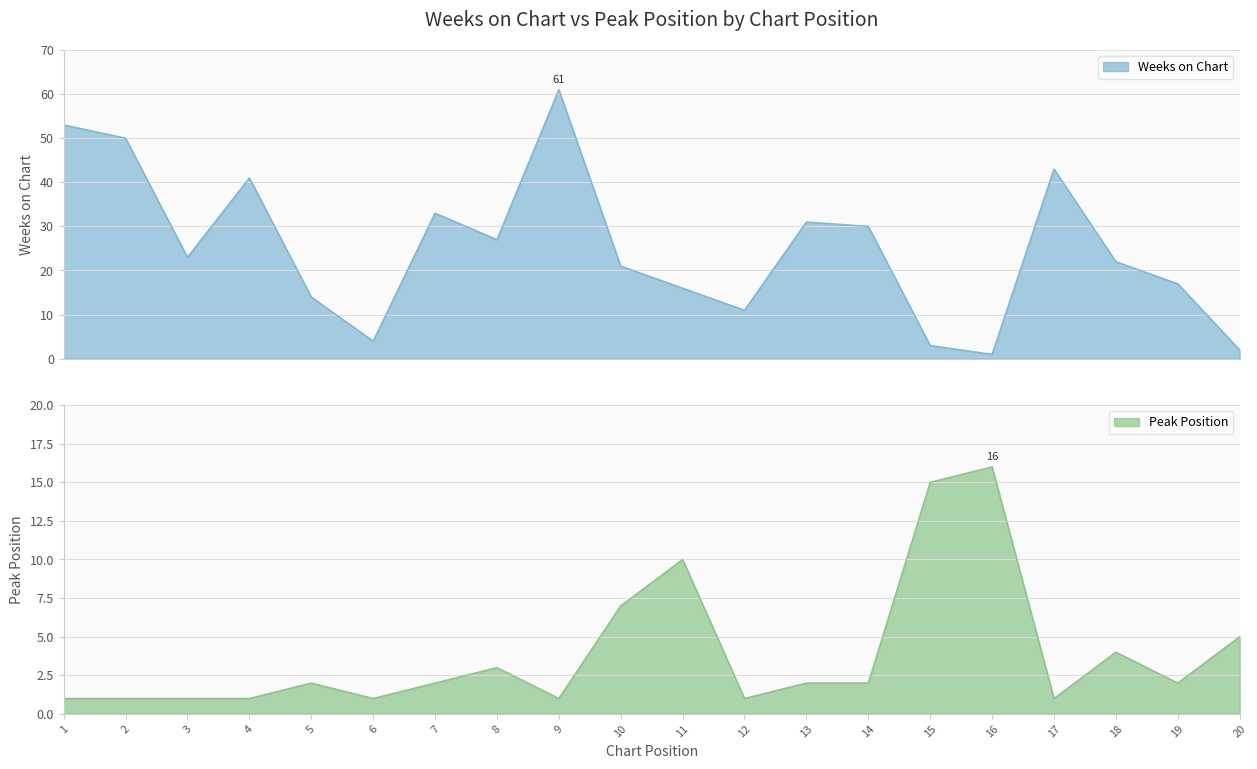

Is the value of Peak Position at 8 greater than the value of Weeks on Chart at 12?

No